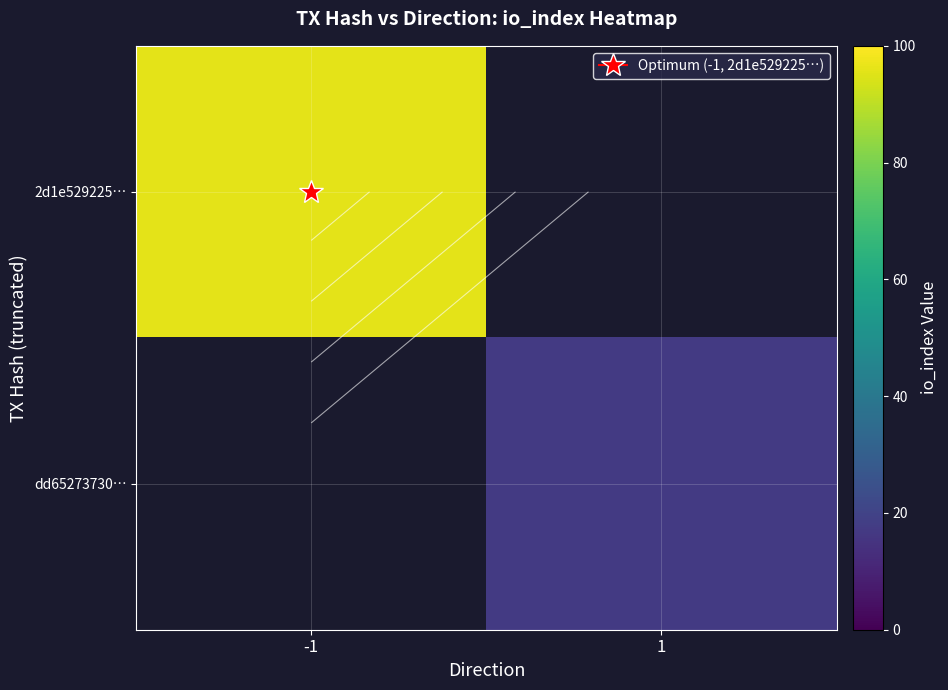

At how many categories does at least one series exceed 42?

1